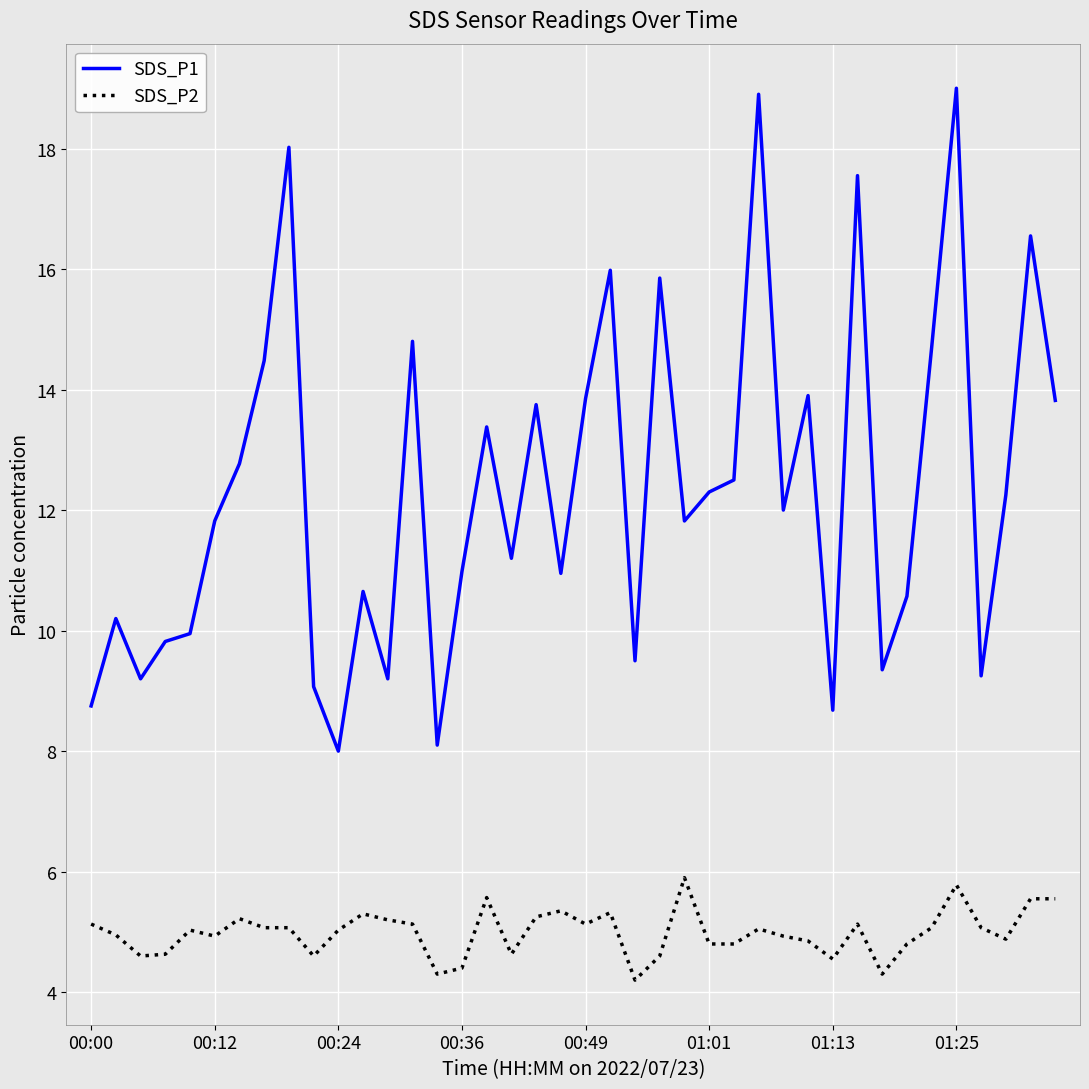

Rank the series by their average value, from highest to lowest.

SDS_P1, SDS_P2